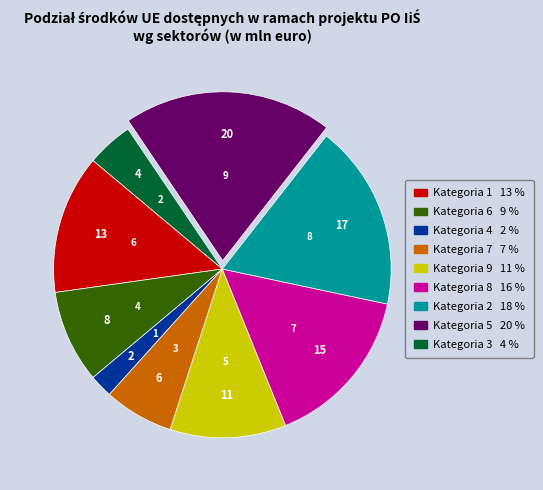

Is there any slice that represents more than half of the pie?

No